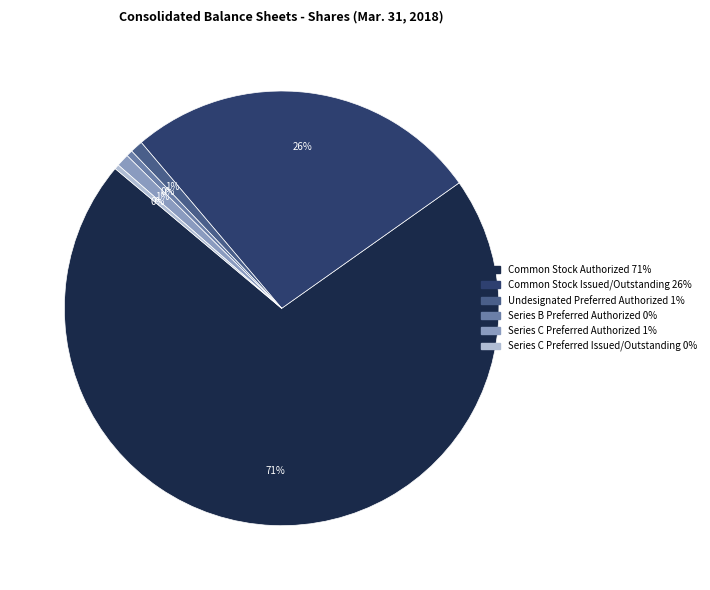

What is the majority slice?

Common Stock Authorized